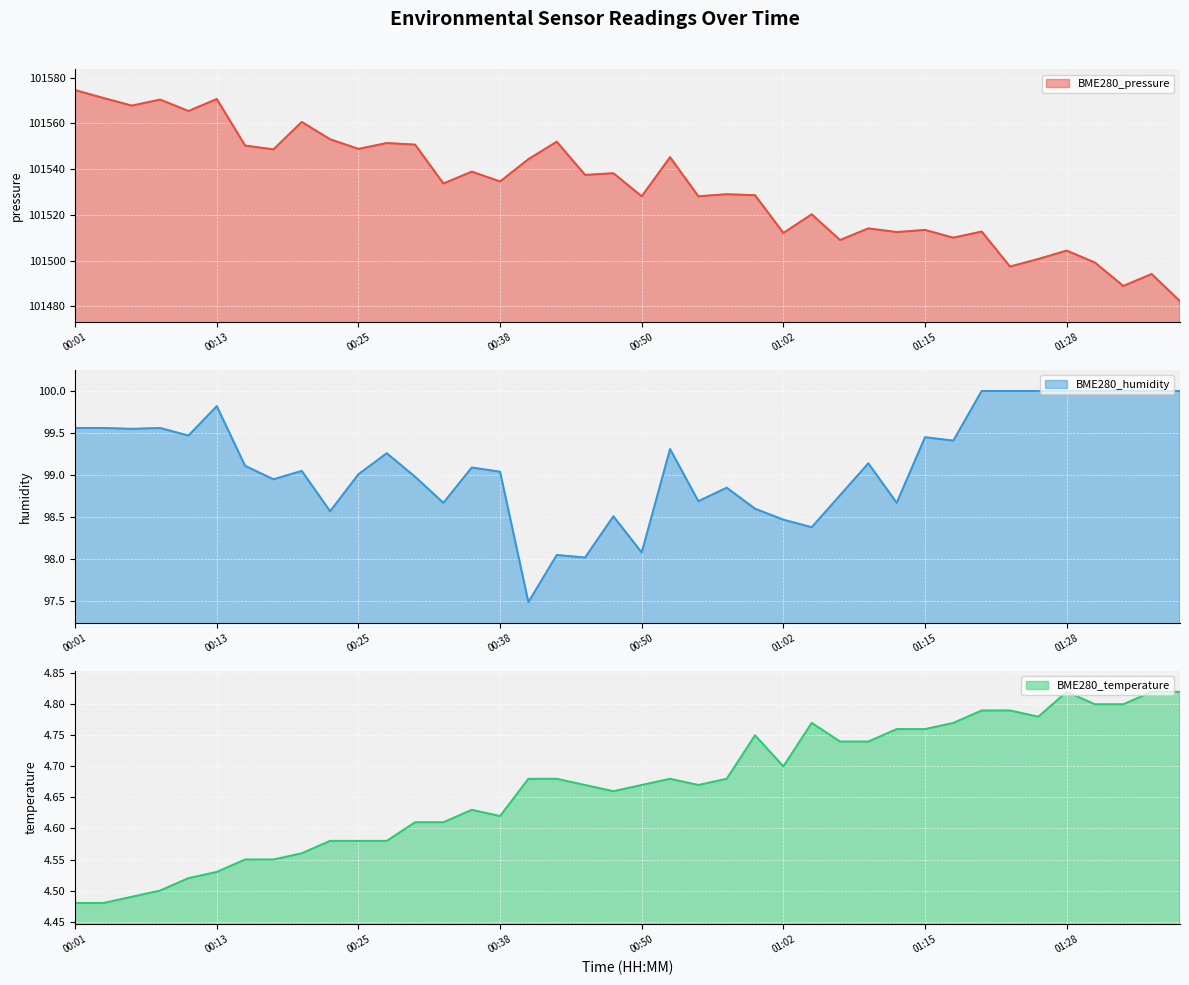

At which category does BME280_temperature reach its first local valley?

00:38